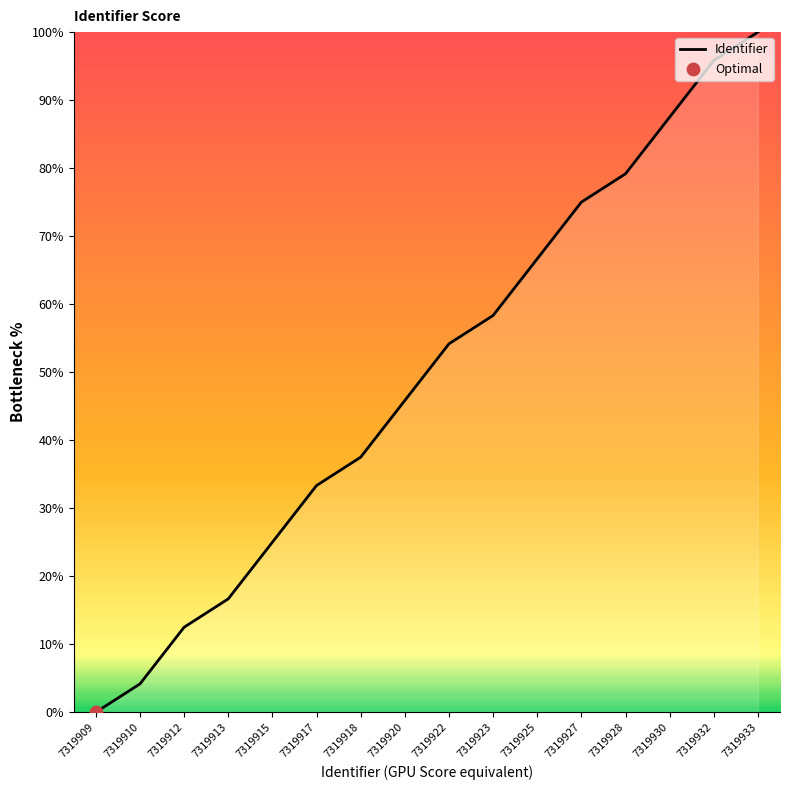

Between 7319922 and 7319930, which is larger?

7319930